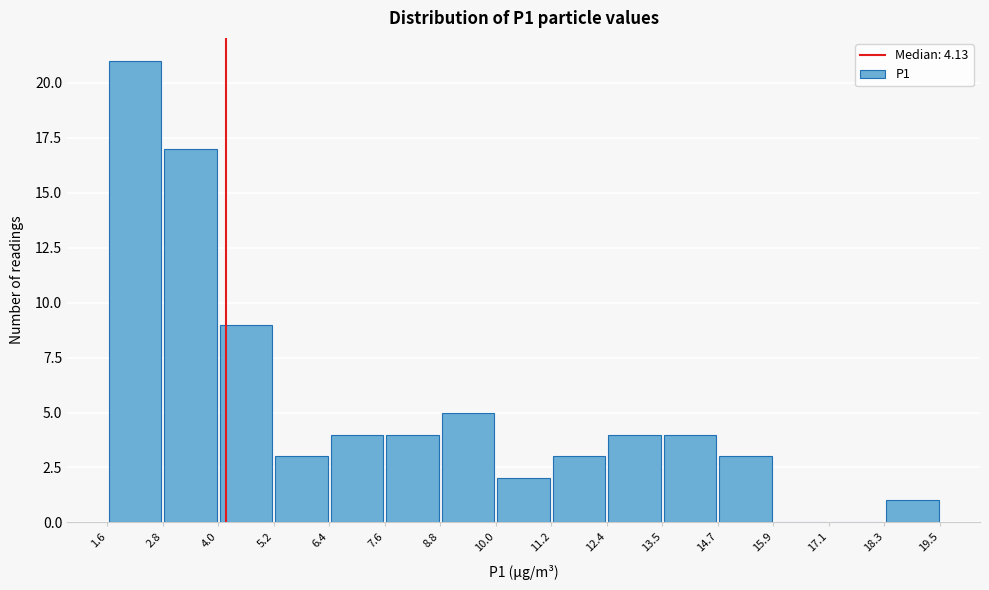

Which range on the x-axis has the tallest bar?

1.6 to 2.8